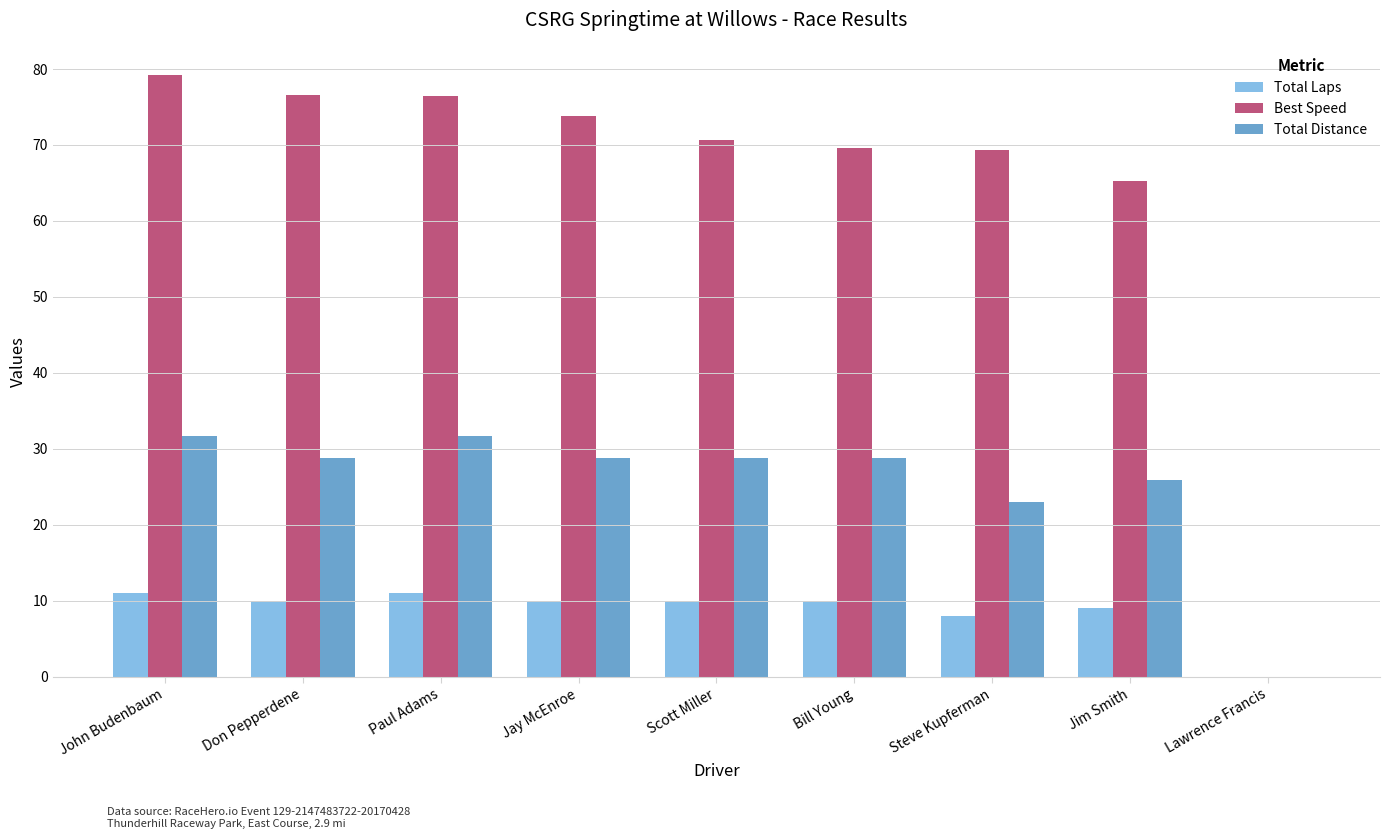

Which series has the largest total across all categories?

Best Speed